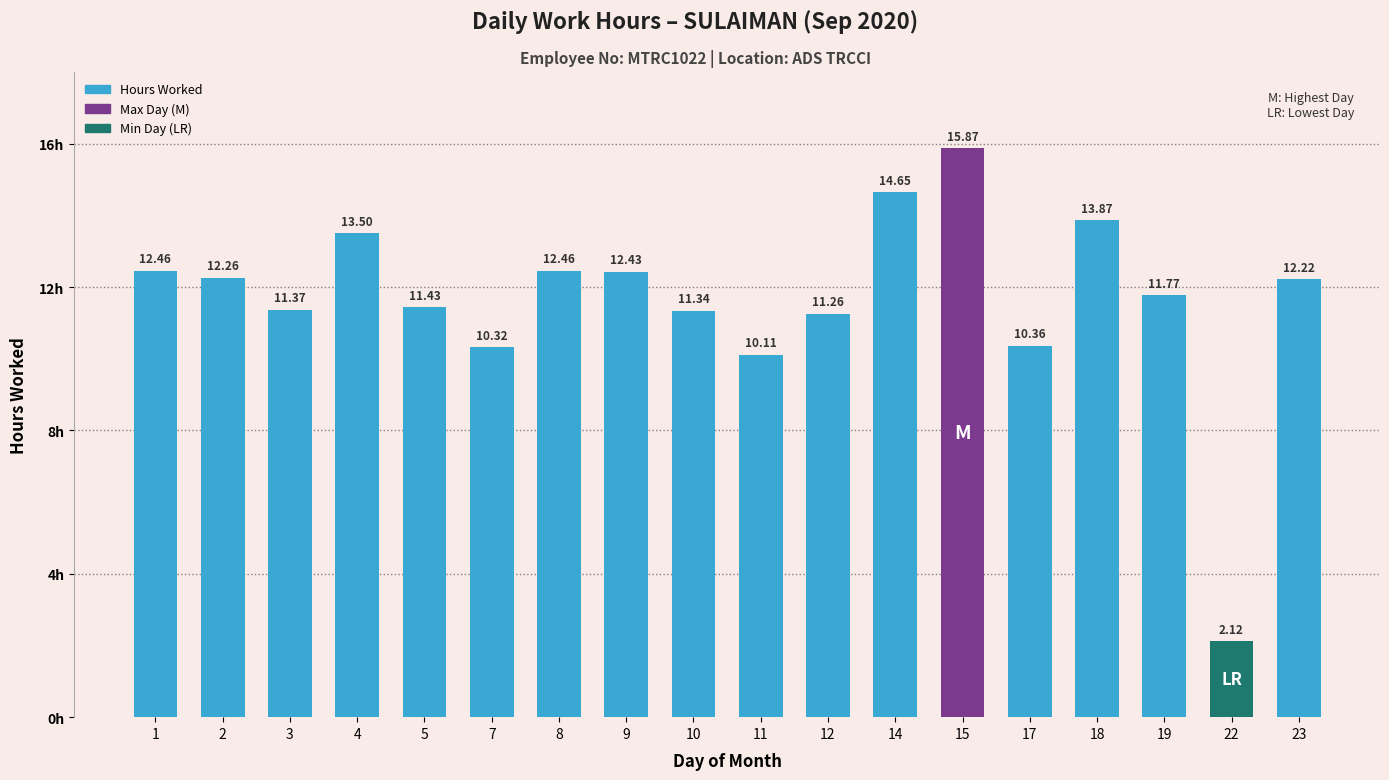

Are the bars horizontal?

No